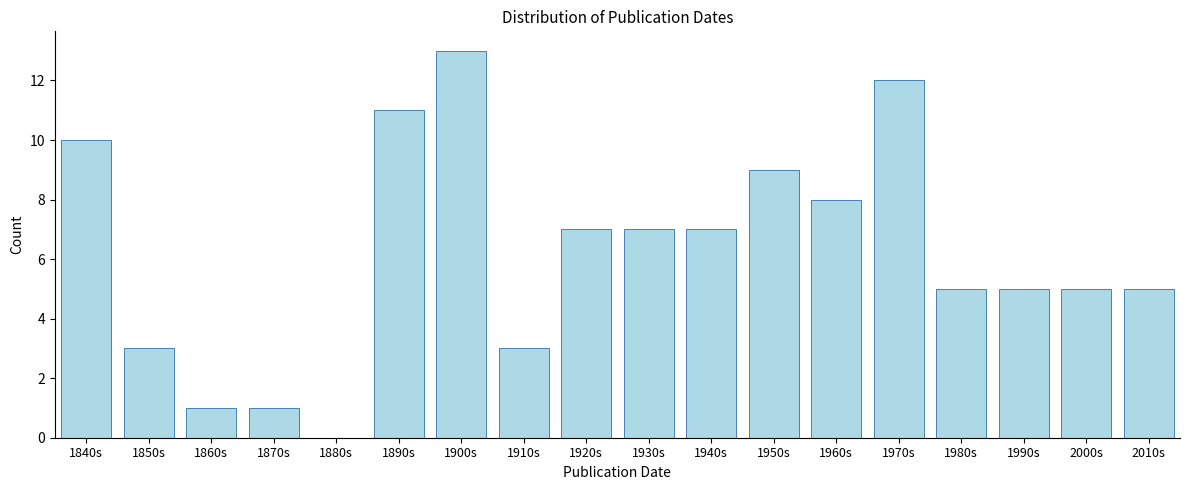

Reading right to left, transcribe all the data shown in this chart.

2010s=5	2000s=5	1990s=5	1980s=5	1970s=12	1960s=8	1950s=9	1940s=7	1930s=7	1920s=7	1910s=3	1900s=13	1890s=11	1880s=0	1870s=1	1860s=1	1850s=3	1840s=10